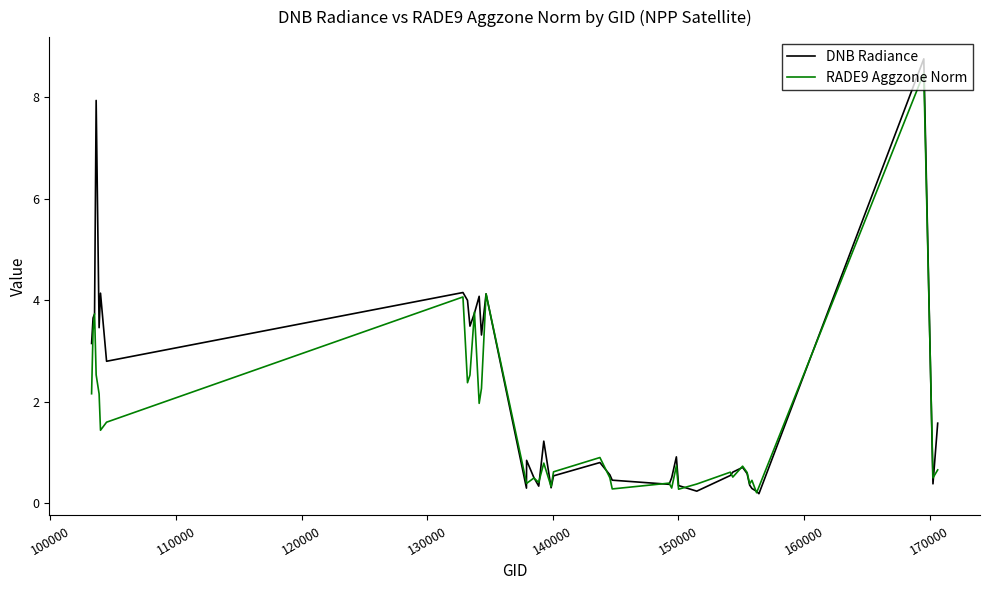

Which series has the largest total across all categories?

DNB Radiance